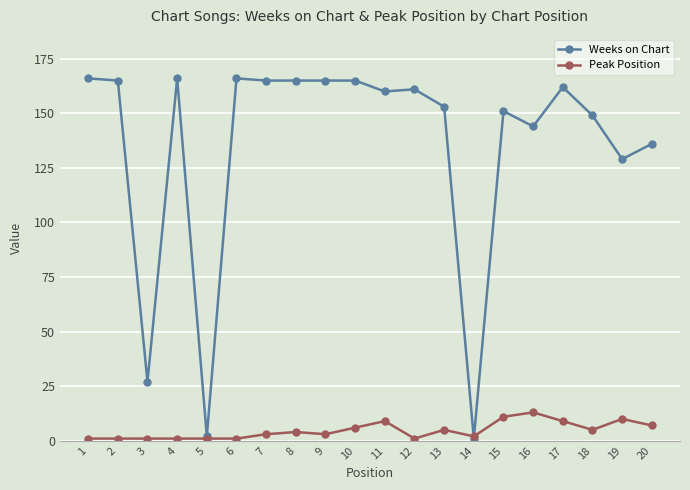

Which category has the highest value in the Peak Position series?

16